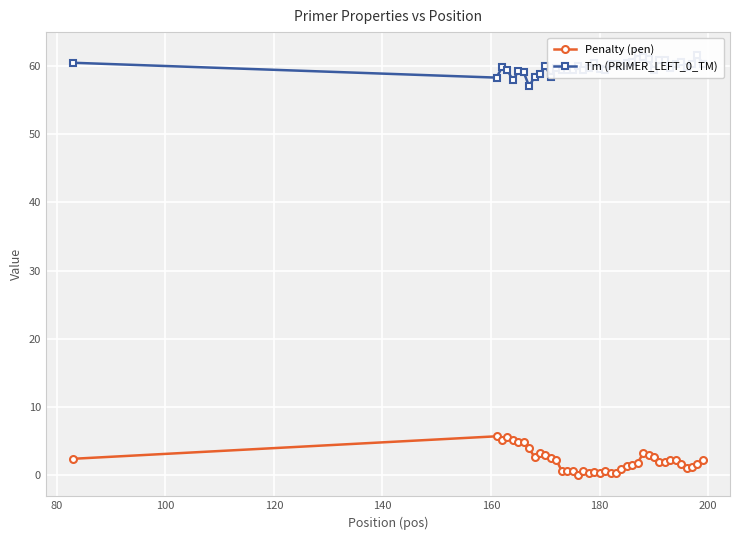

How many data points in Penalty (pen) are less than 1?

11